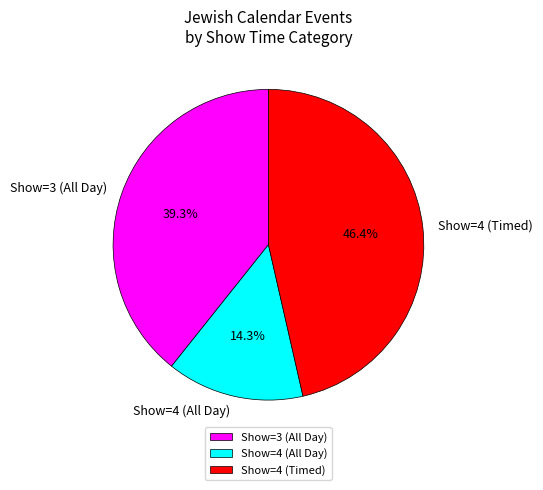

Does Show=4 (Timed) account for over 50% of the chart?

No